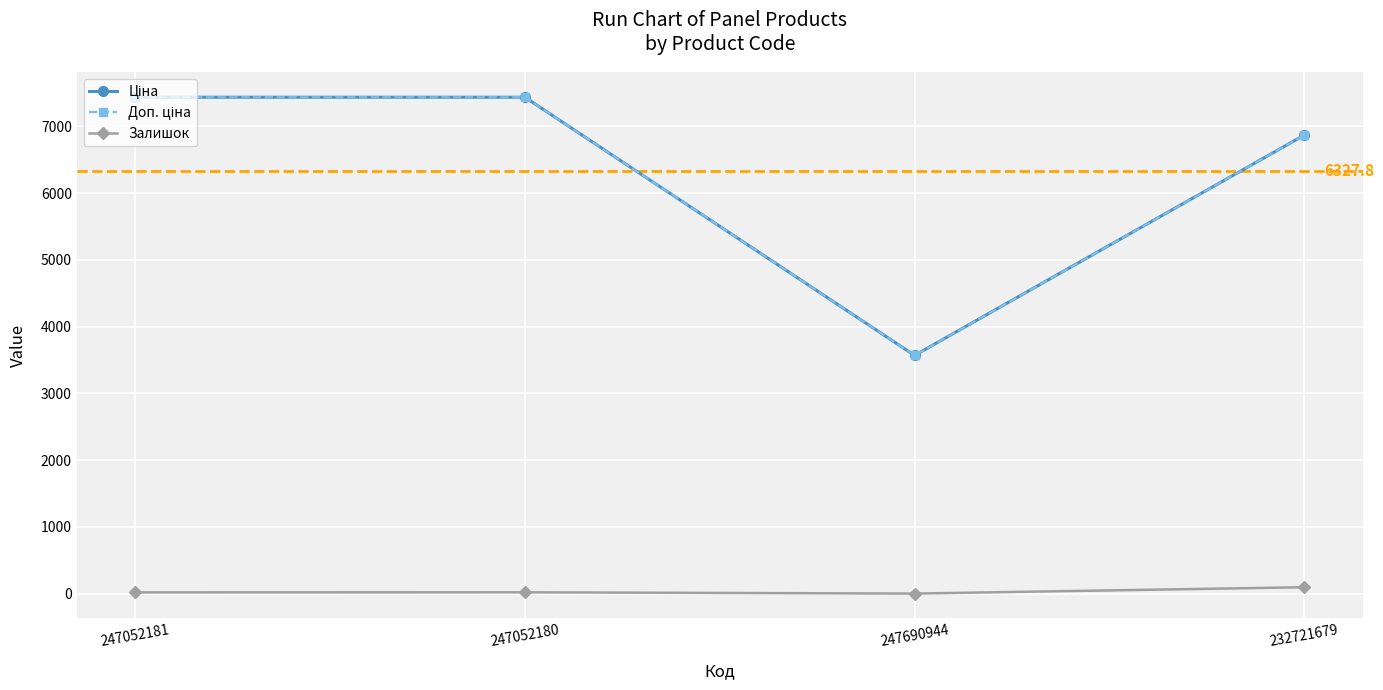

Is this an area chart (filled region under the line)?

No